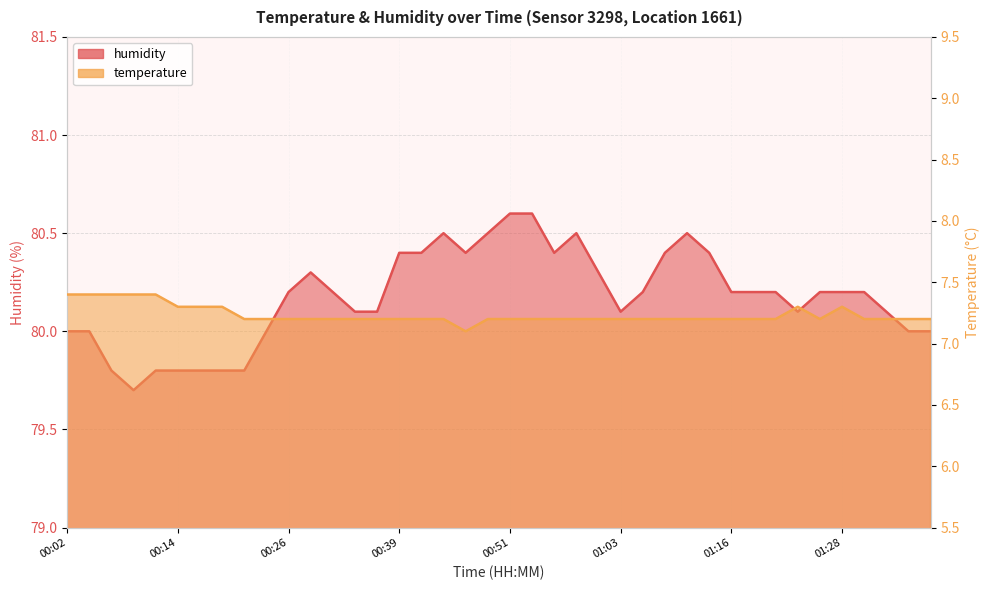

At which label does temperature reach its minimum?

00:46